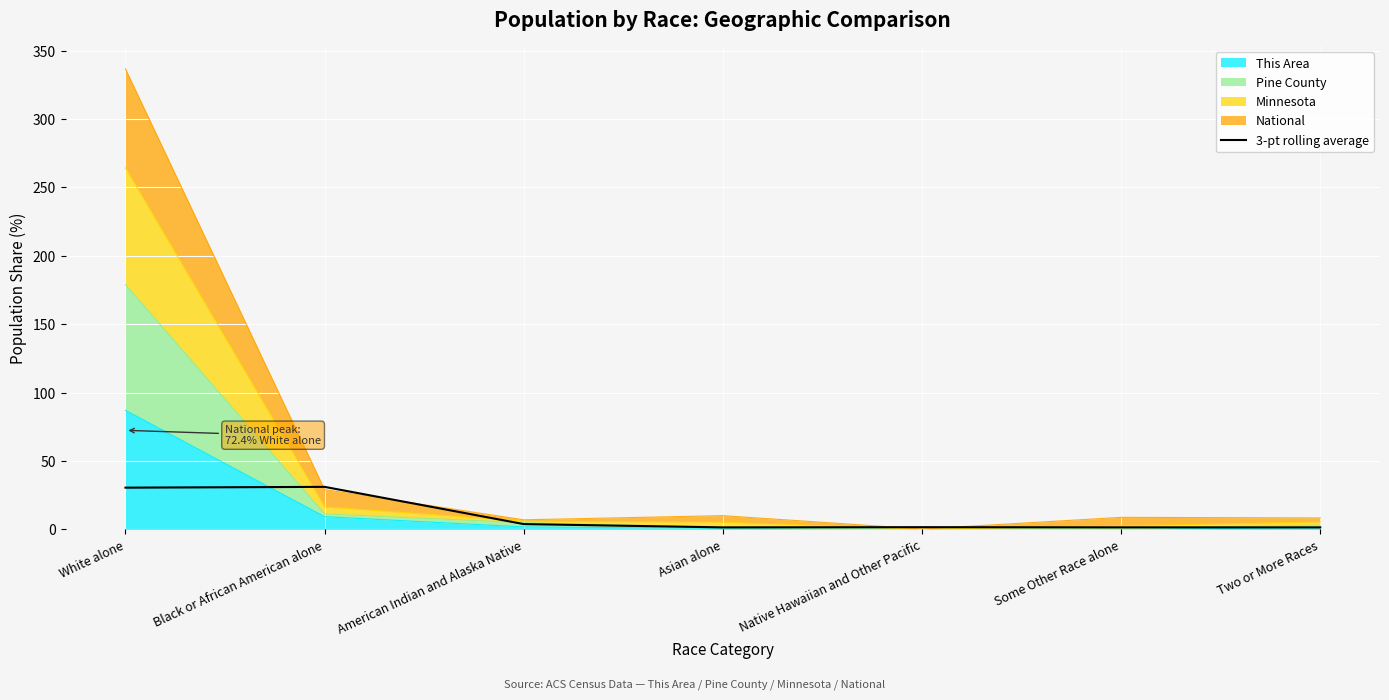

Reading left to right, extract all data points from this chart.

White alone=30.5	Black or African American alone=31.1	American Indian and Alaska Native=3.8	Asian alone=1.4	Native Hawaiian and Other Pacific=1.6	Some Other Race alone=1.4	Two or More Races=1.4